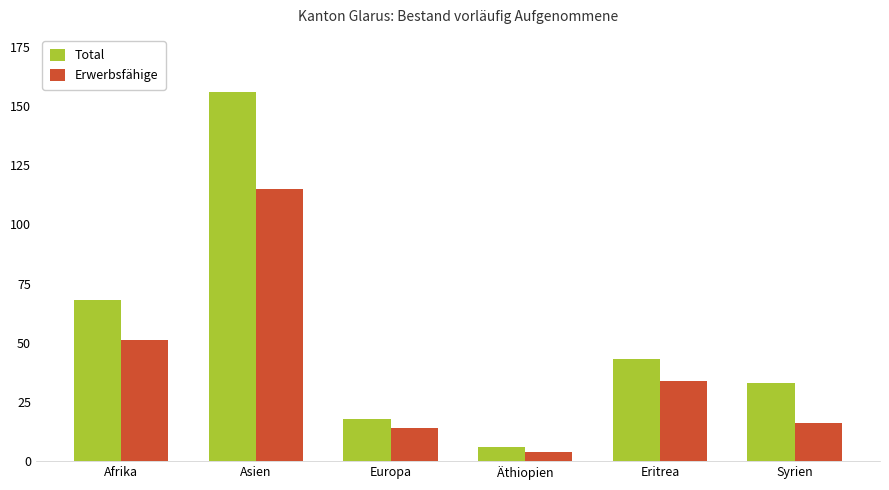

Is the value of Erwerbsfähige at Afrika greater than the value of Total at Asien?

No